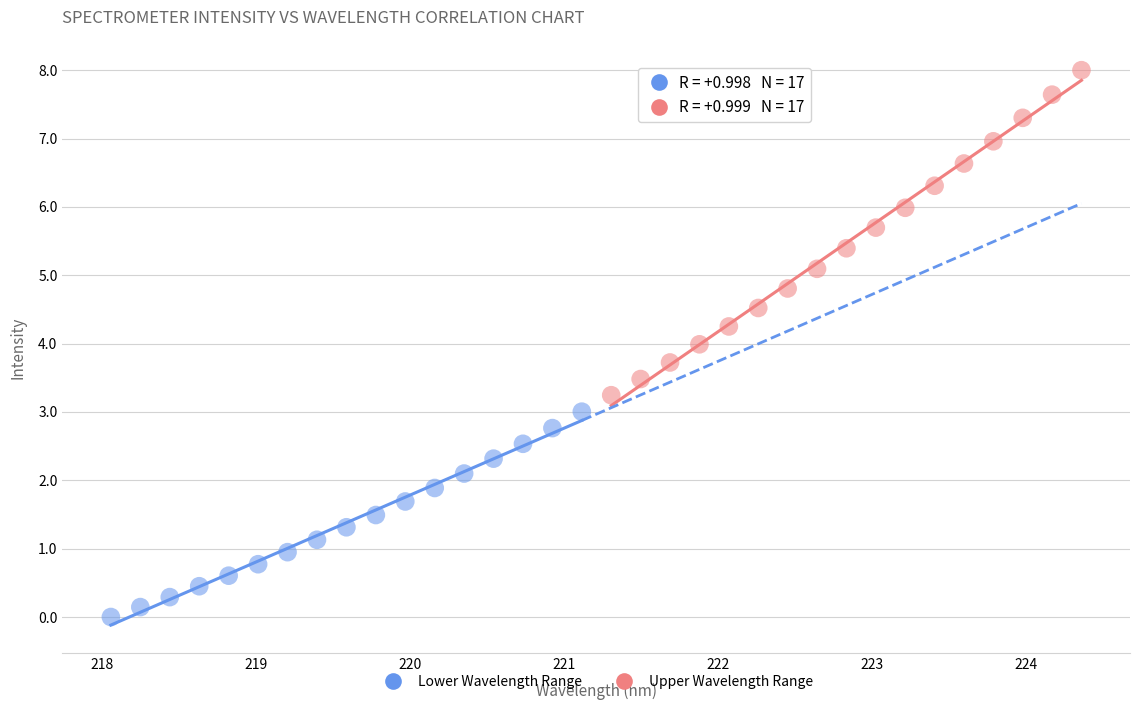

Which series has the largest Y range (max minus min)?

Upper Wavelength Range